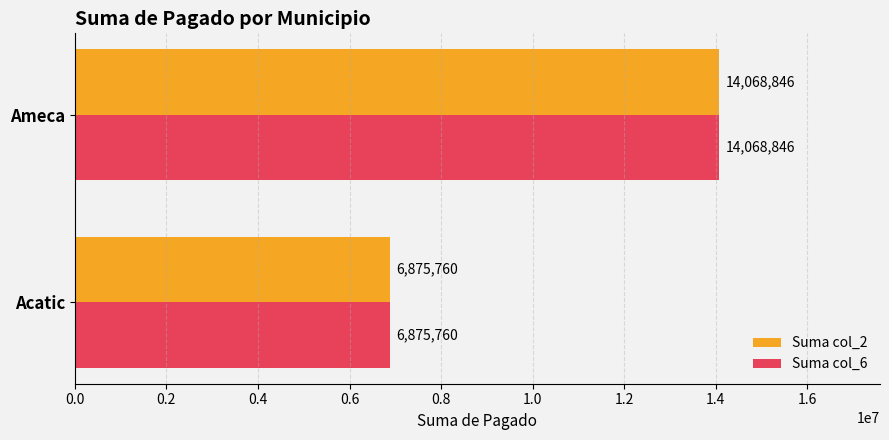

List the labels in order of Suma col_2 value, largest first.

Ameca, Acatic